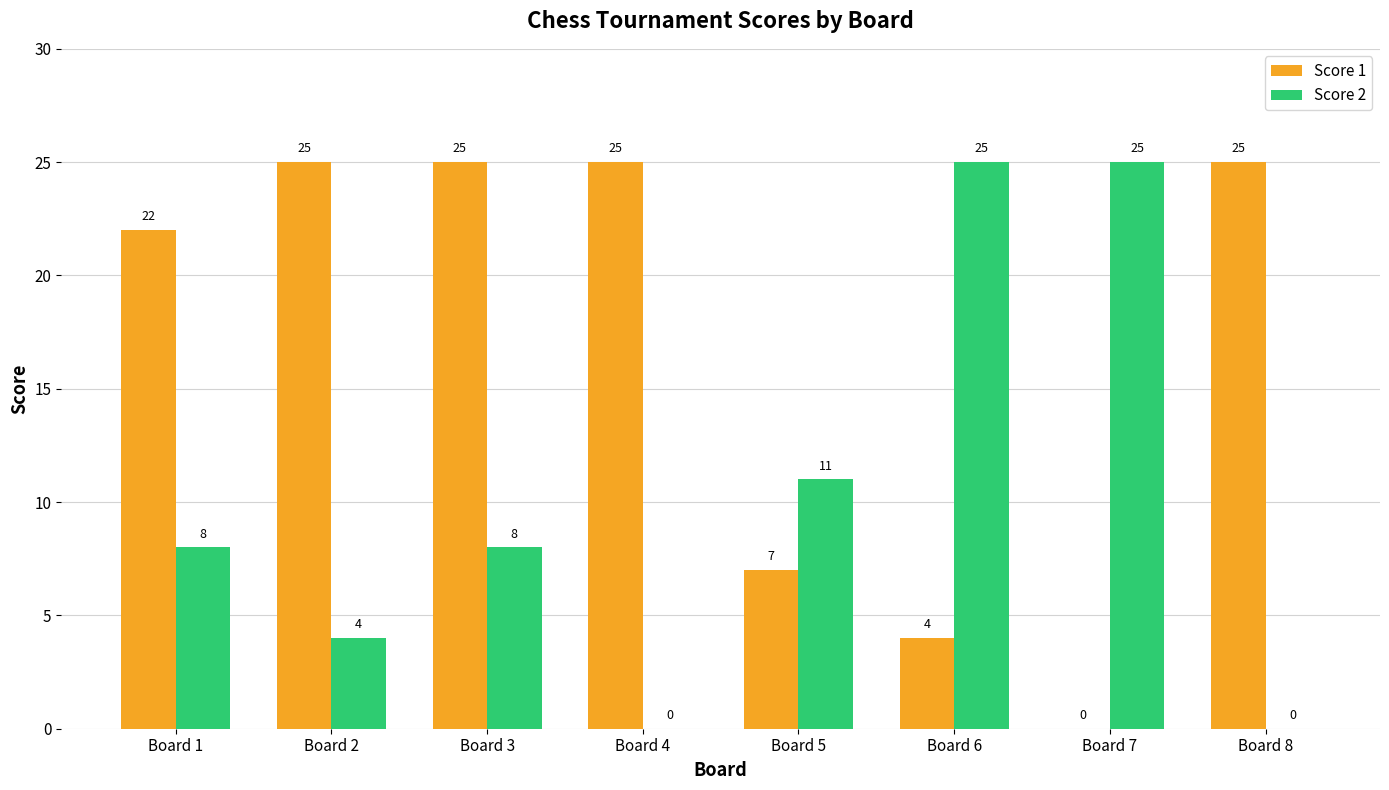

The value of Score 2 at Board 8 is 0. True or false?

True